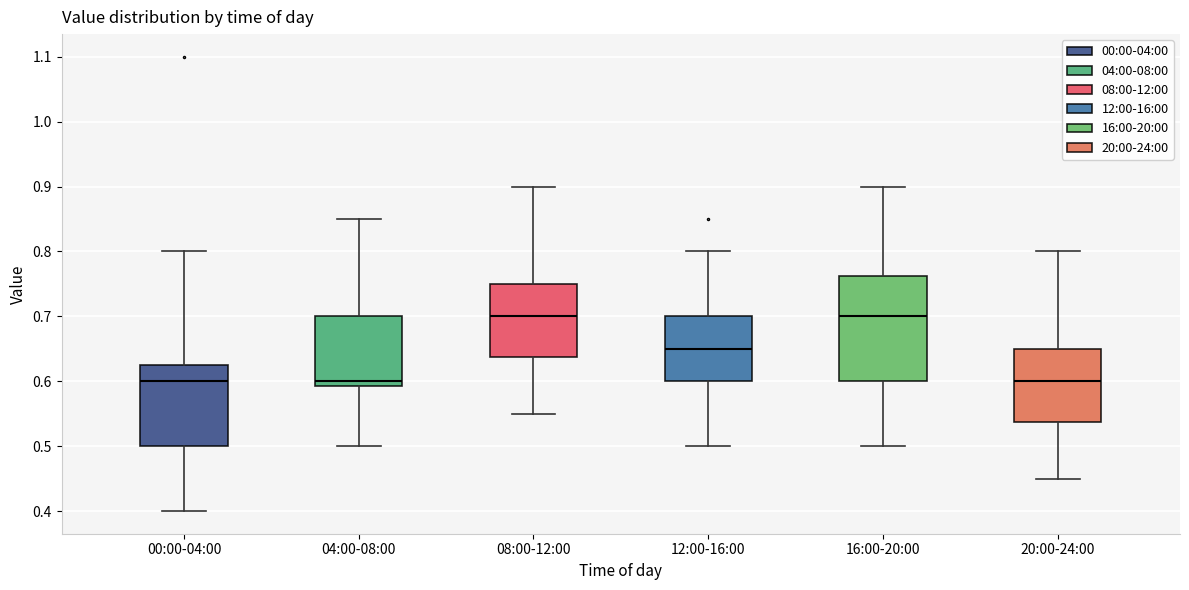

Where does the lower whisker of the box for 12:00-16:00 end on the y-axis? The values are not printed on the chart, so give them approximately, as read against the axis.

0.50